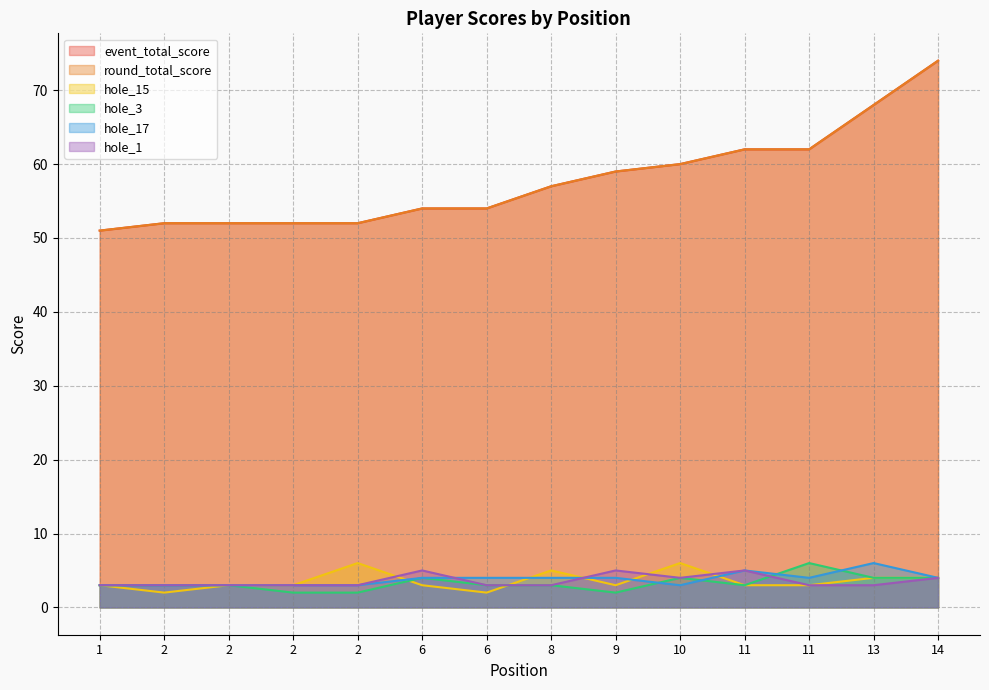

Reading left to right, transcribe all the data shown in this chart.

event_total_score: 1=51	2=52	2=52	2=52	2=52	6=54	6=54	8=57	9=59	10=60	11=62	11=62	13=68	14=74
round_total_score: 1=51	2=52	2=52	2=52	2=52	6=54	6=54	8=57	9=59	10=60	11=62	11=62	13=68	14=74
hole_15: 1=3	2=2	2=3	2=3	2=6	6=3	6=2	8=5	9=3	10=6	11=3	11=3	13=4	14=4
hole_3: 1=3	2=3	2=3	2=2	2=2	6=4	6=3	8=3	9=2	10=4	11=3	11=6	13=4	14=4
hole_17: 1=3	2=3	2=3	2=3	2=3	6=4	6=4	8=4	9=4	10=3	11=5	11=4	13=6	14=4
hole_1: 1=3	2=3	2=3	2=3	2=3	6=5	6=3	8=3	9=5	10=4	11=5	11=3	13=3	14=4